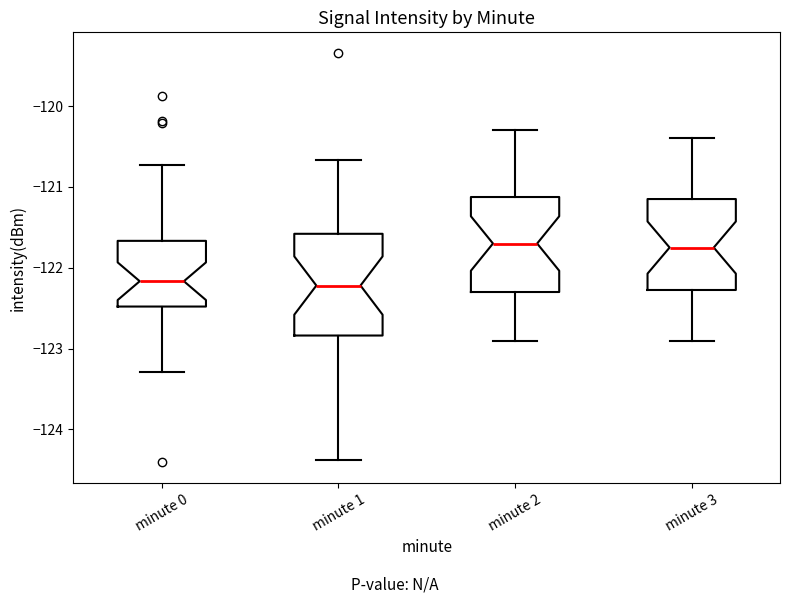

Reading left to right, transcribe this box plot: for each box, give where its median line is, the range the box spans, and where its two whiskers end, as read against the y-axis. The values are not printed on the chart, so give them approximately, as read against the axis.

minute 0: median -122.2, box -122.5 to -121.7, whiskers -123.3 to -120.7
minute 1: median -122.2, box -122.8 to -121.6, whiskers -124.4 to -120.7
minute 2: median -121.7, box -122.3 to -121.1, whiskers -122.9 to -120.3
minute 3: median -121.7, box -122.3 to -121.1, whiskers -122.9 to -120.4